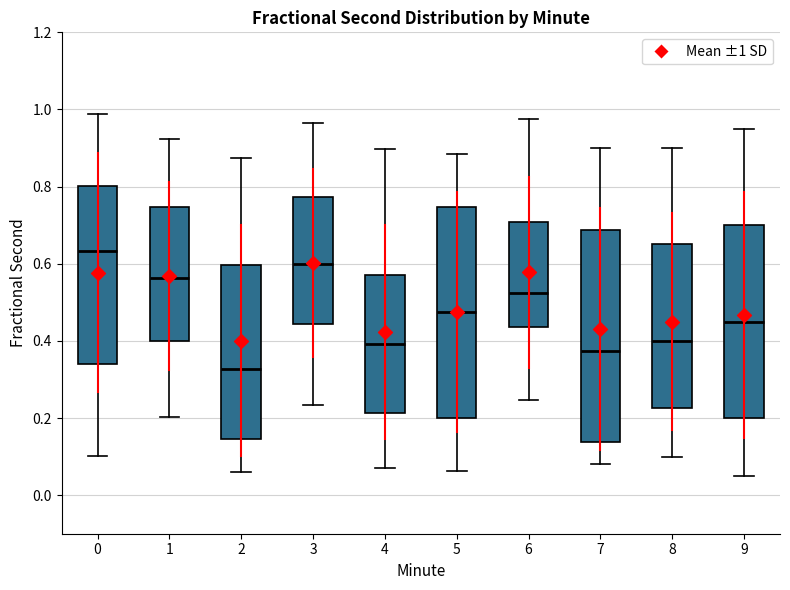

Which box has the lowest median line?

2